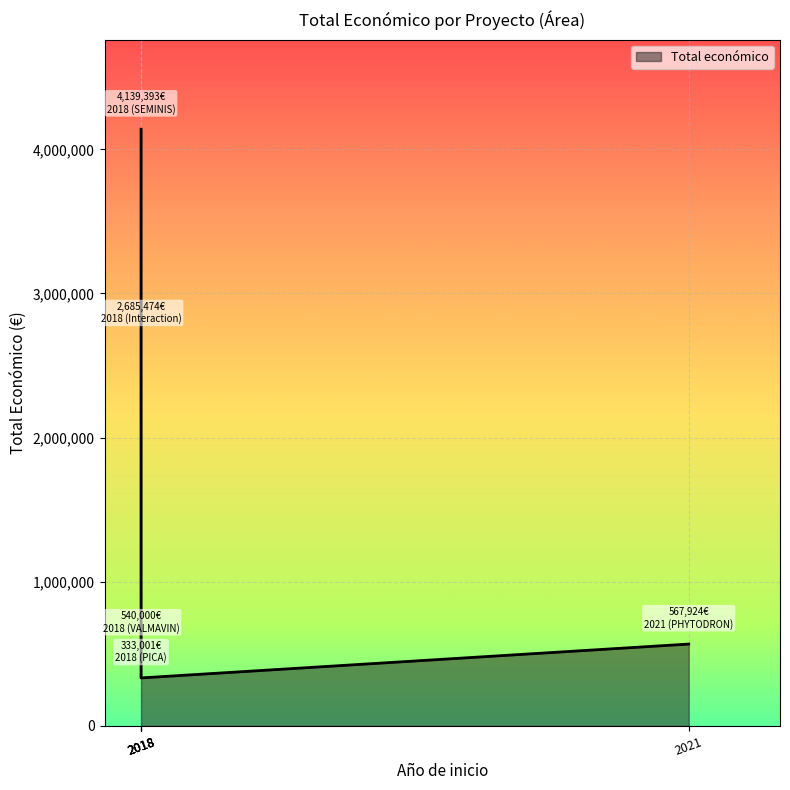

List the labels in order of value, largest first.

2018 (SEMINIS), 2018 (Interaction), 2021 (PHYTODRON), 2018 (VALMAVIN), 2018 (PICA)